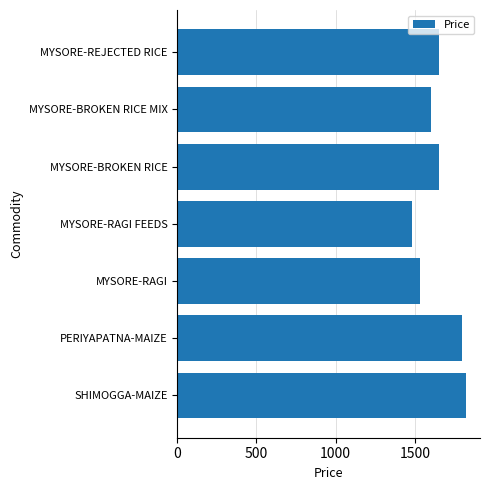

The chart shows a value of 1650 at MYSORE-BROKEN RICE. True or false?

True